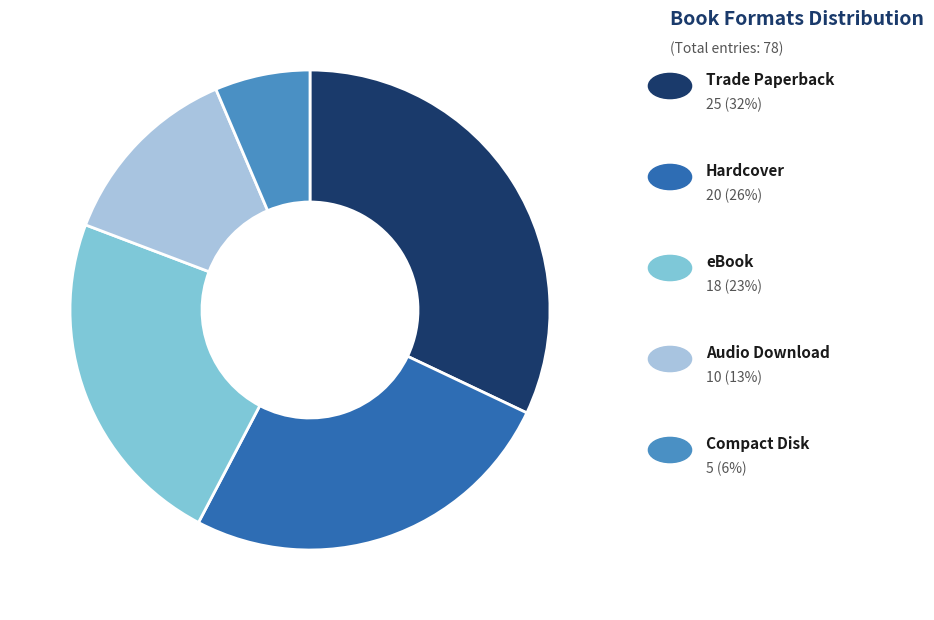

Is there any slice that represents more than half of the pie?

No